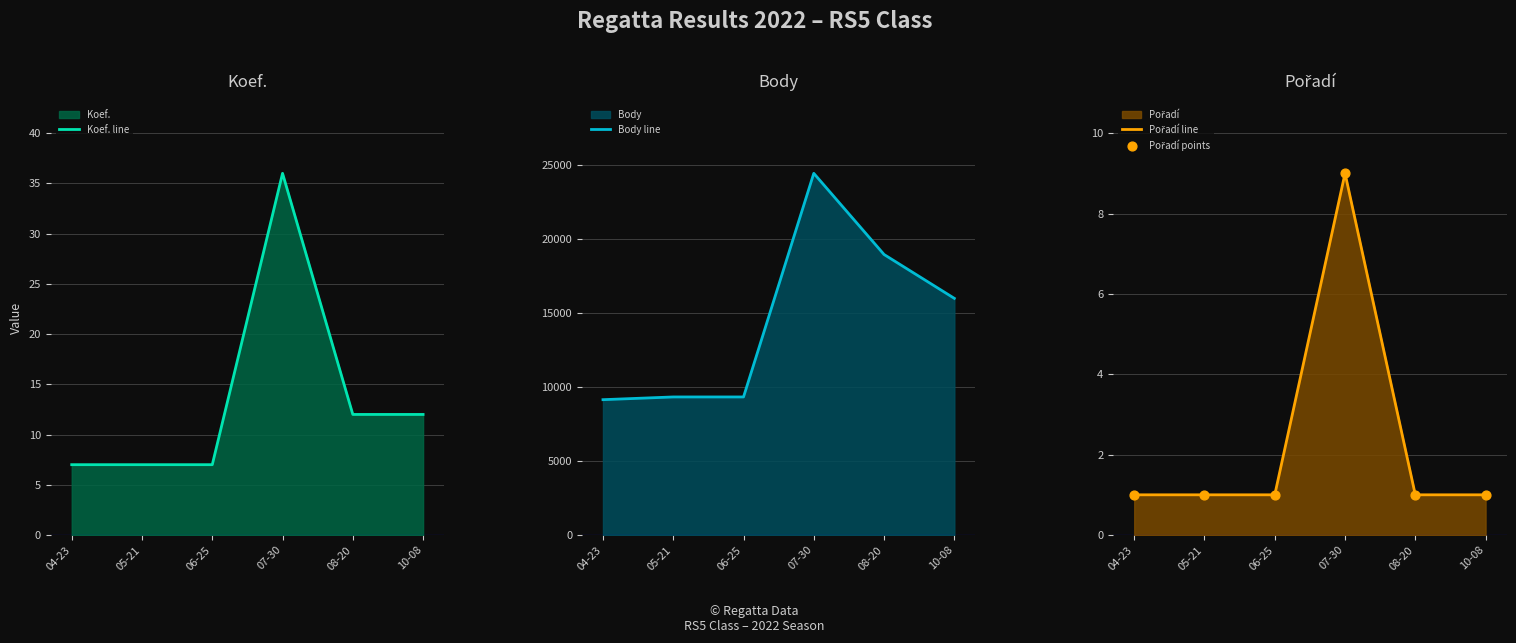

Which series contains the highest Y value?

Body line